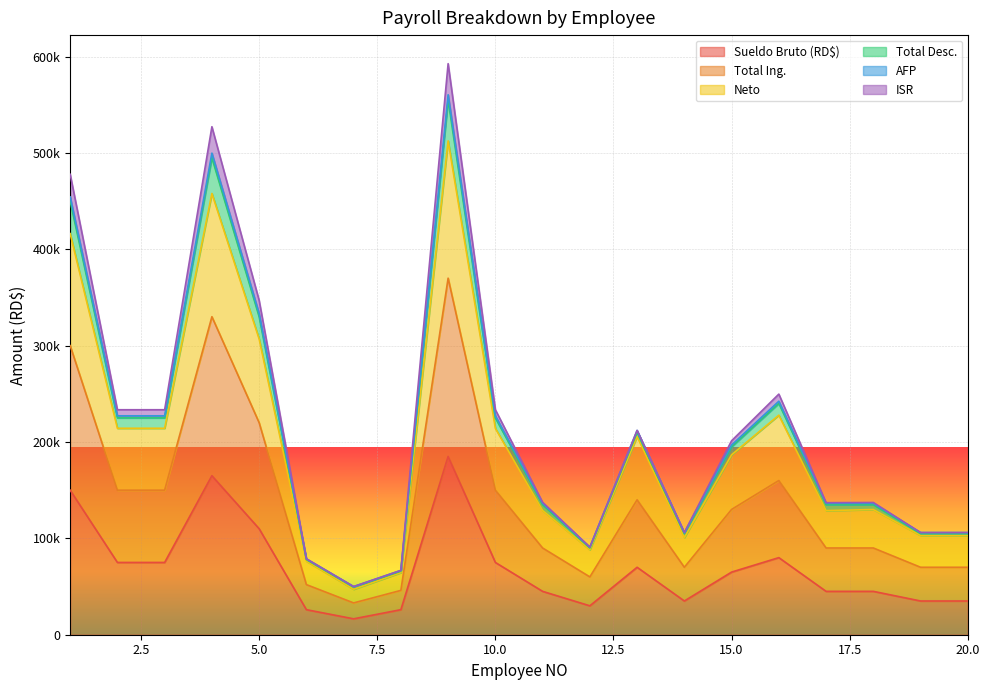

True or false: Neto and Total Desc. intersect in this chart.

False